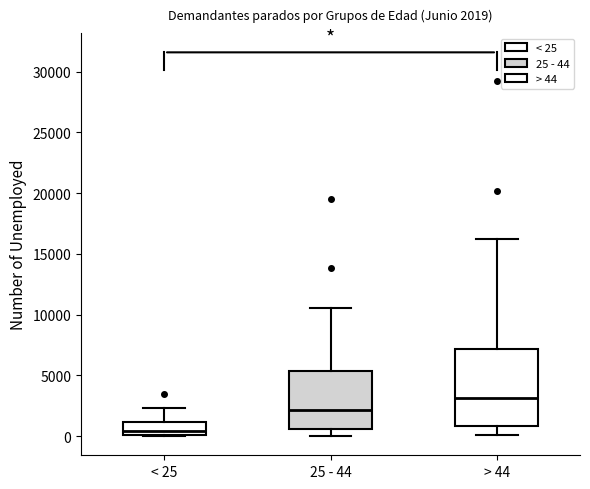

Comparing the boxes themselves (not the whiskers), which one is the tallest?

> 44